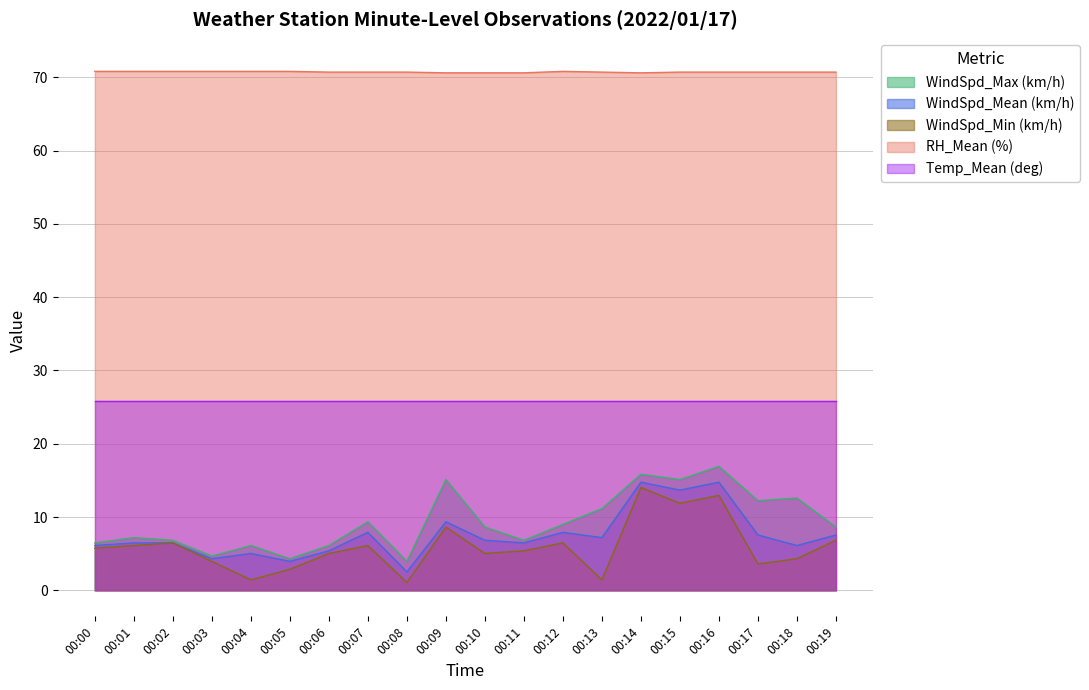

True or false: WindSpd_Max (km/h) has more than 0 interior local peaks.

True